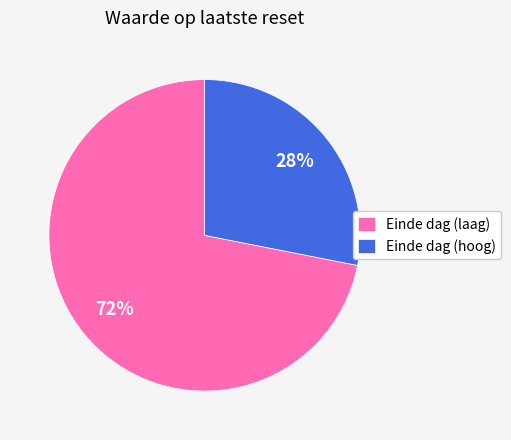

To the nearest percent, what percentage of the pie is Einde dag (hoog)?

28%